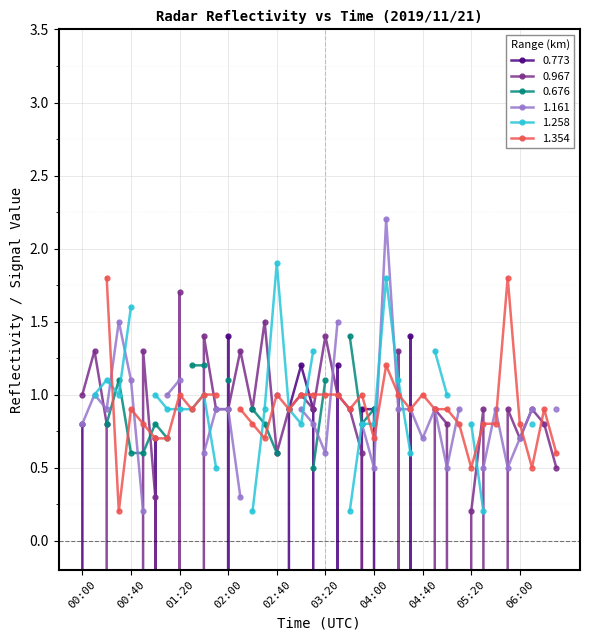

Which series has the widest spread of values?

0.967